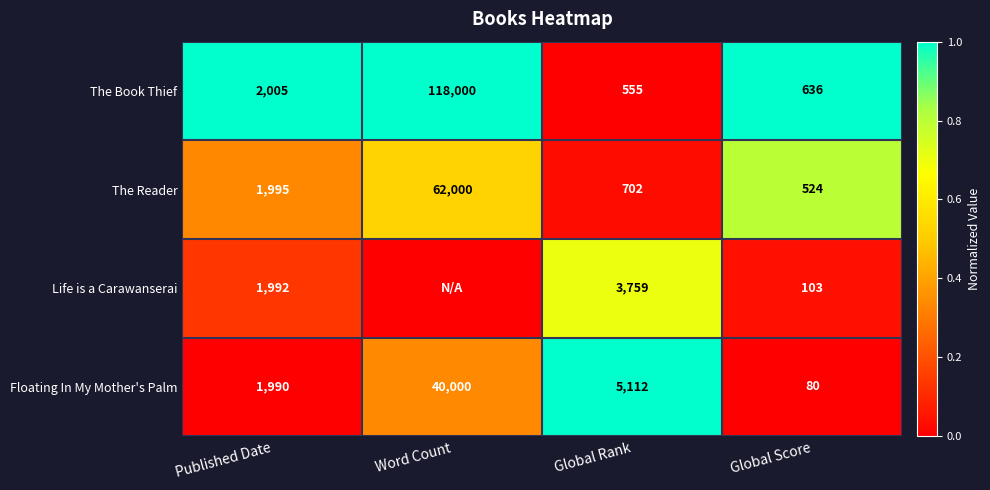

What is the maximum value for The Reader?

62000